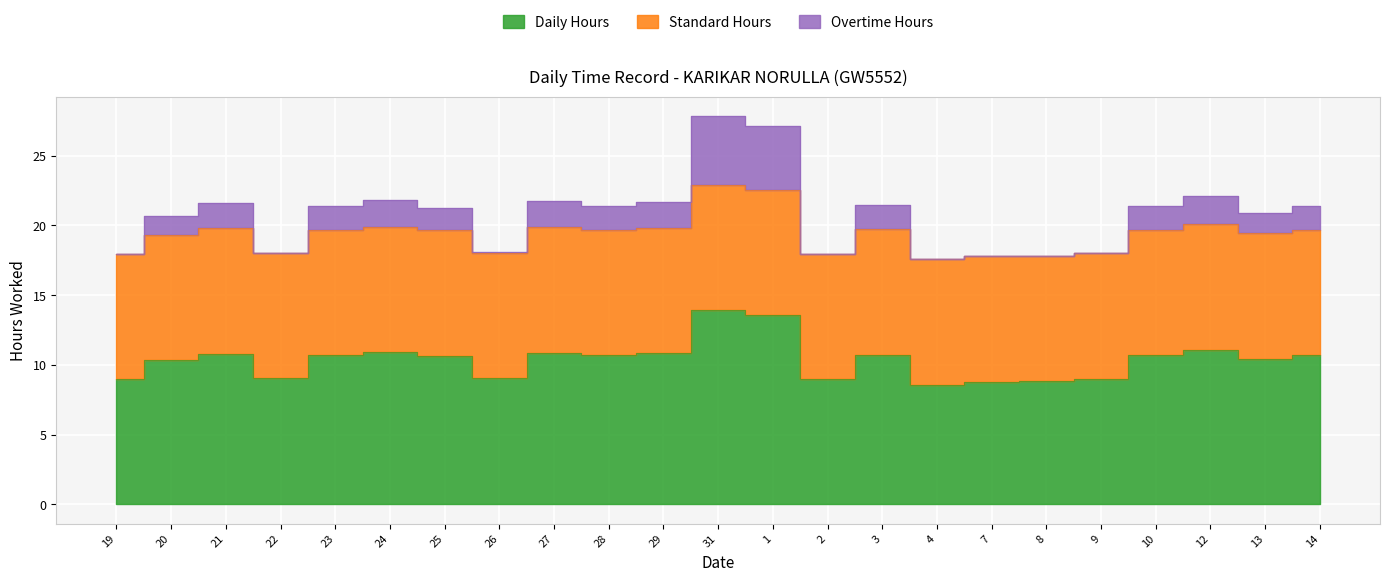

List the labels in order of Overtime Hours value, smallest first.

4, 7, 8, 19, 2, 9, 22, 26, 20, 13, 25, 10, 14, 28, 23, 3, 21, 29, 27, 24, 12, 1, 31